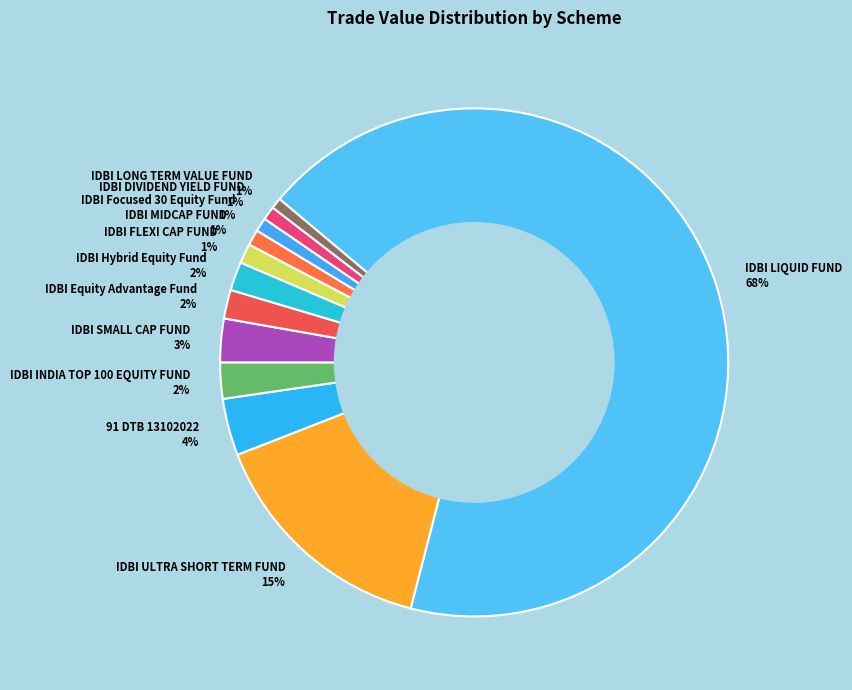

Which slice is the largest?

IDBI LIQUID FUND